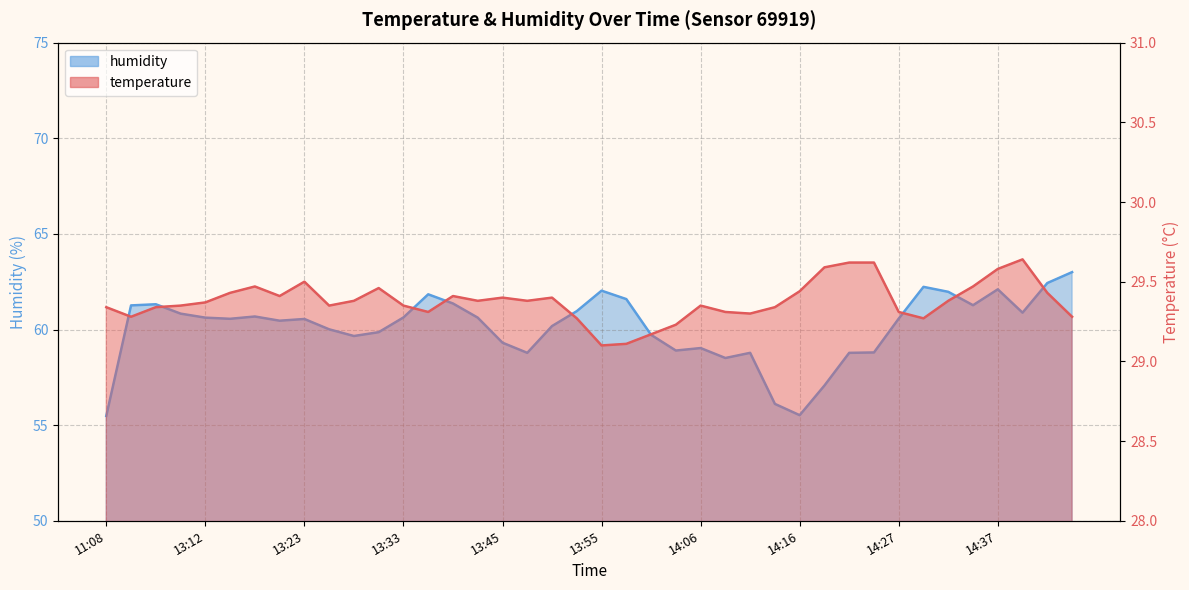

What are all the series names shown in the legend?

temperature, humidity